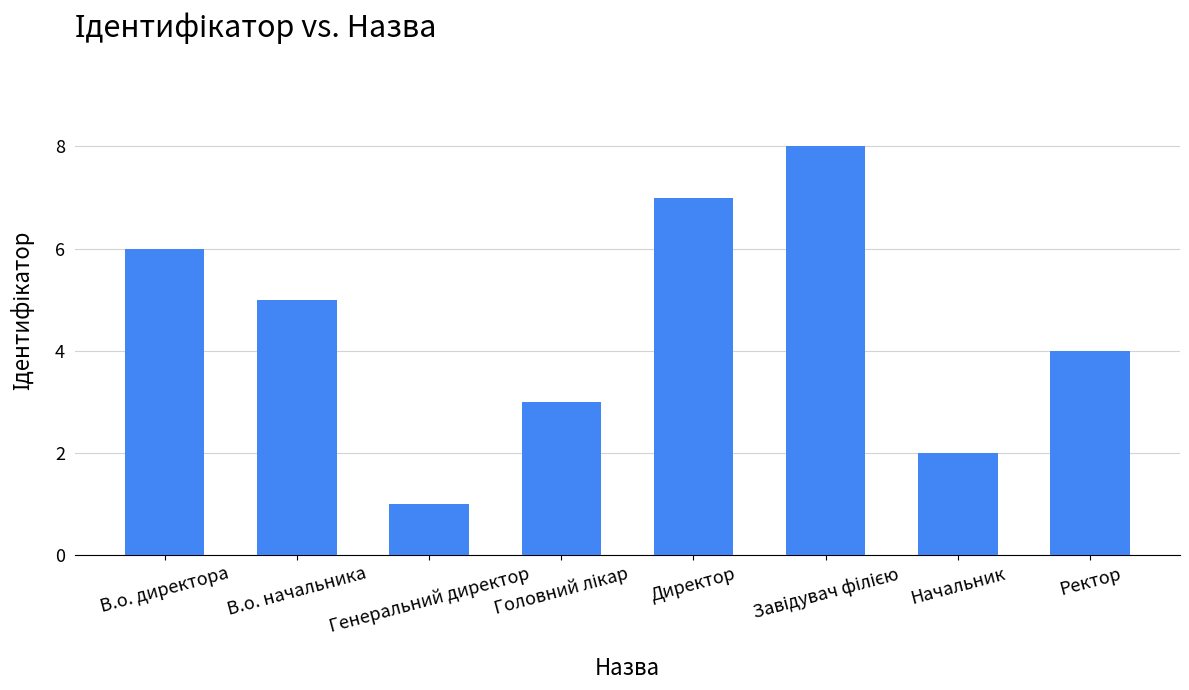

Approximately how many times larger is the value at В.о. начальника compared to Генеральний директор?

5.0